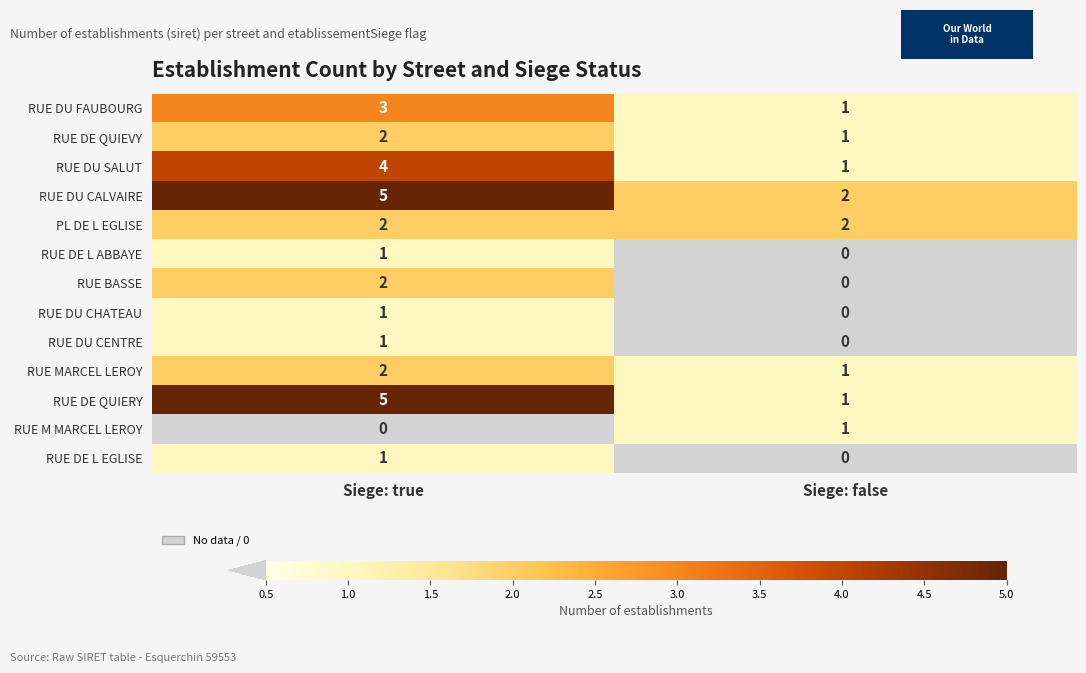

Which category has the highest value across all series?

Siege: true